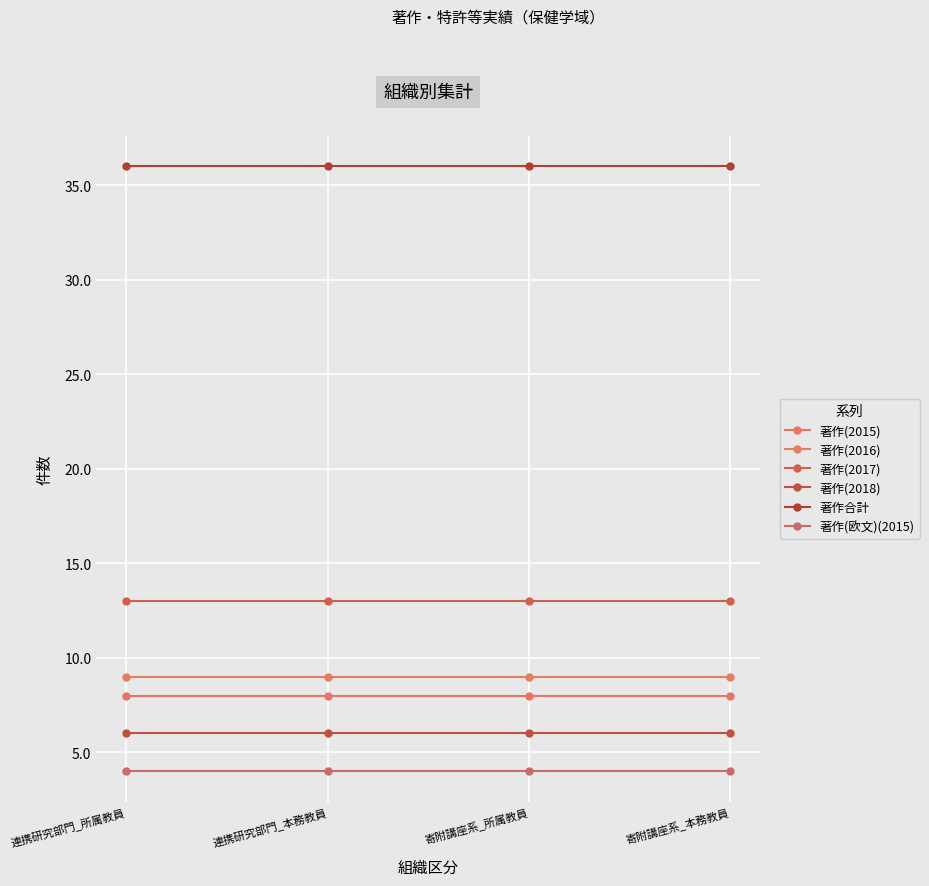

Is it true that 著作(欧文)(2015) equals 2 at 連携研究部門_本務教員?

False